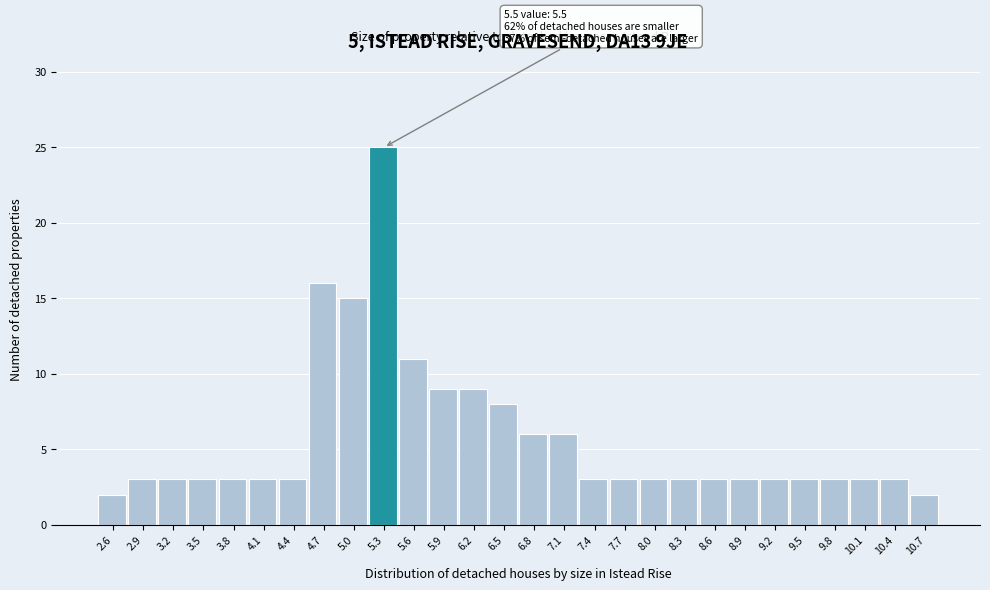

Reading left to right, list all the values displayed in this chart.

2	3	3	3	3	3	3	16	15	25	11	9	9	8	6	6	3	3	3	3	3	3	3	3	3	3	3	2